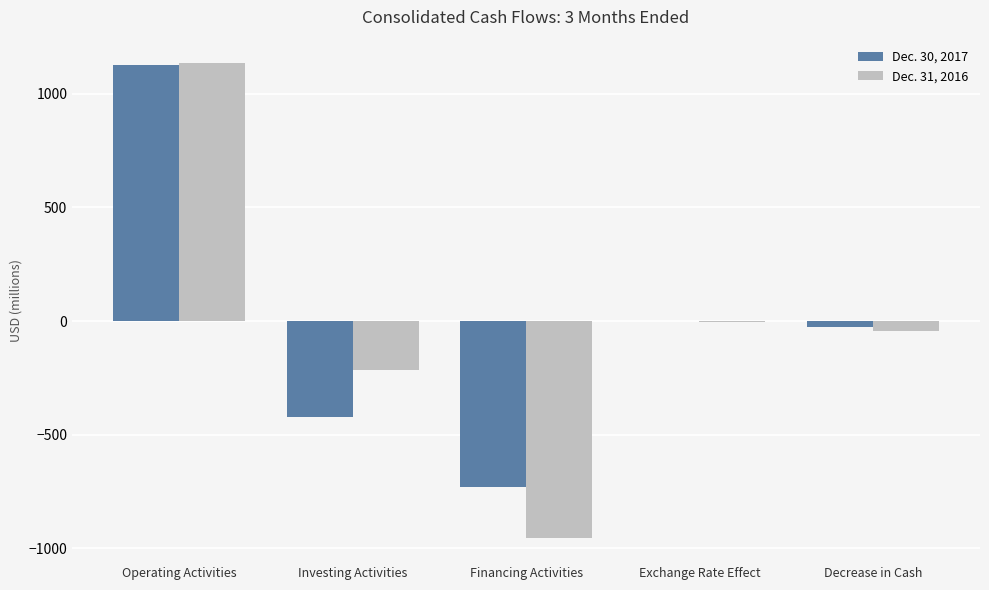

What is the sum of all Dec. 31, 2016 values?

-84